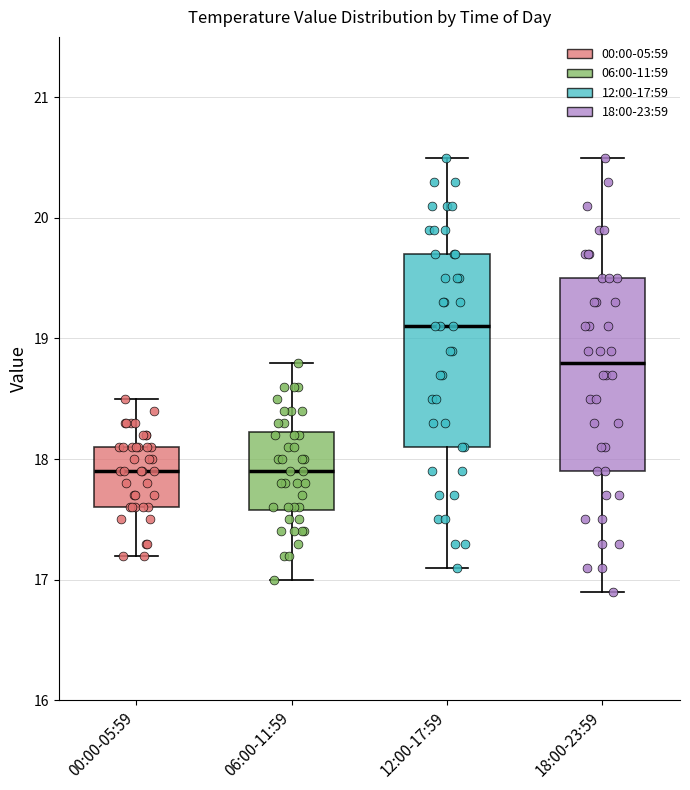

Where does the upper whisker of the box for 00:00-05:59 end on the y-axis? The values are not printed on the chart, so give them approximately, as read against the axis.

18.5